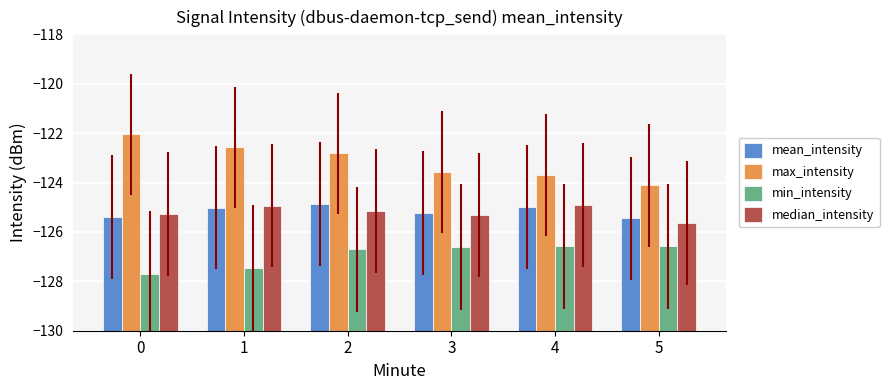

Which category has the highest value in the mean_intensity series?

2